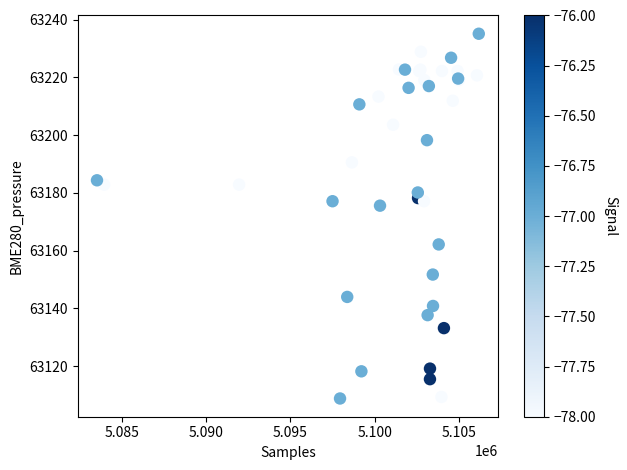

What Y value in the scatter plot is closest to 63171?

63175.6